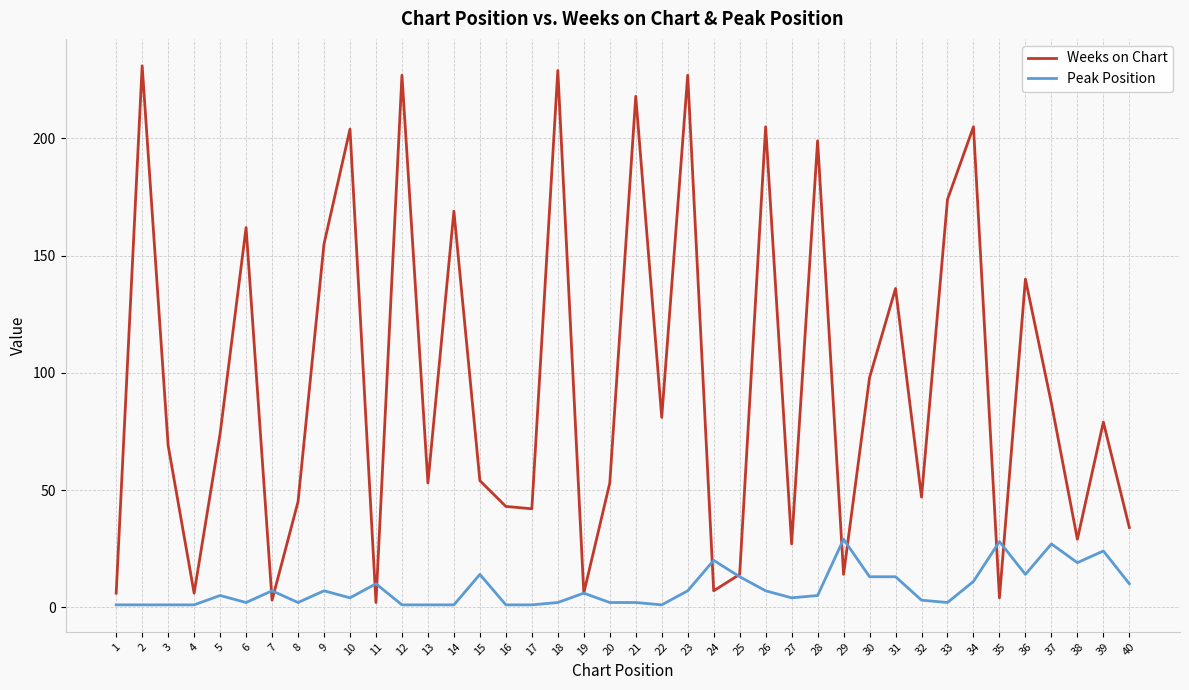

What is the greatest value displayed?

231